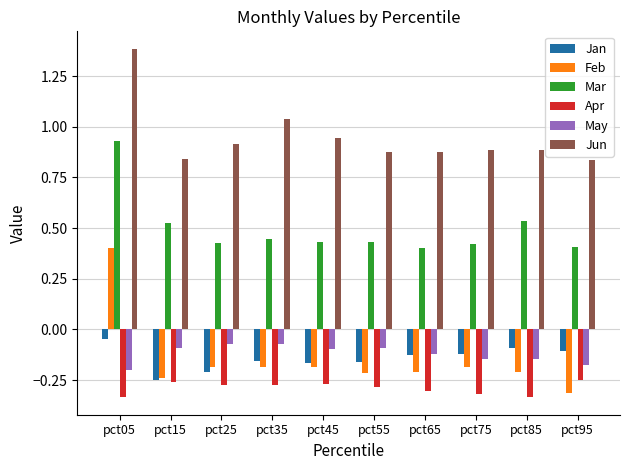

How many groups of bars are there?

10